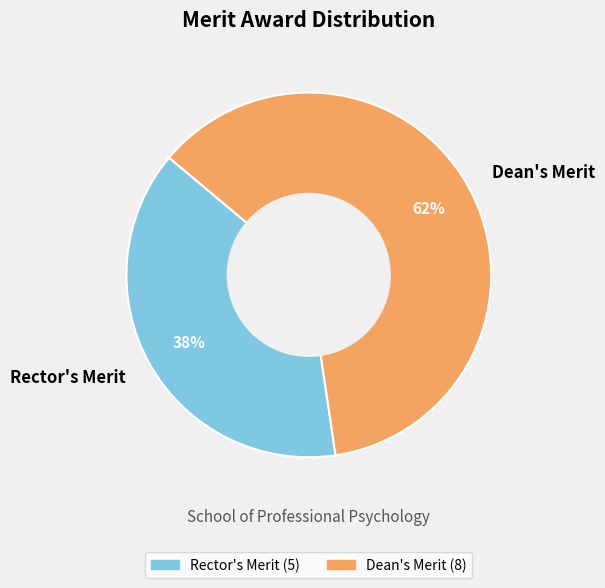

Is it true that Dean's Merit is 62% of the pie?

True